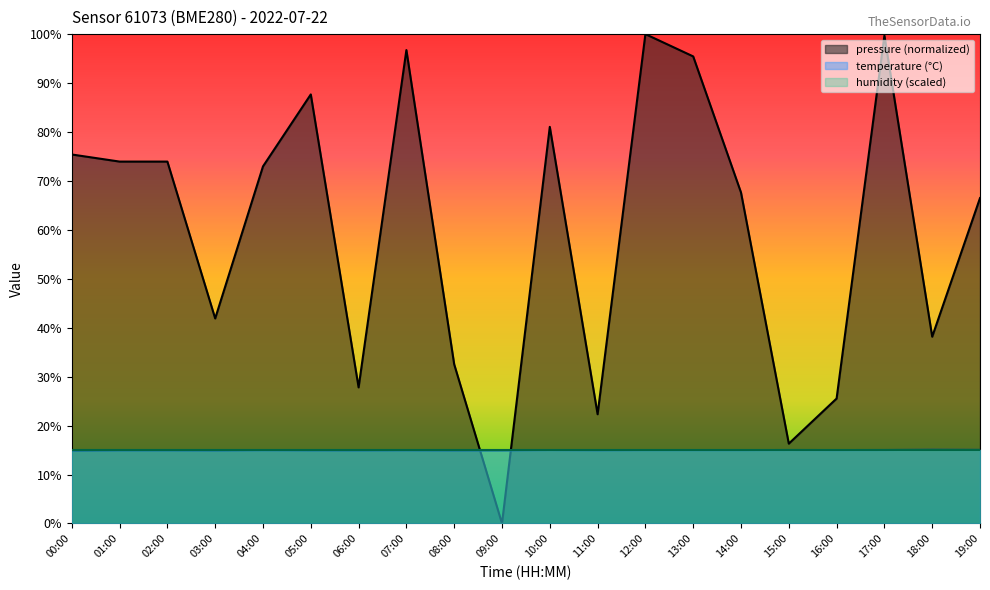

In pressure, how many points are lower than both neighbors (excluding endpoints)?

6